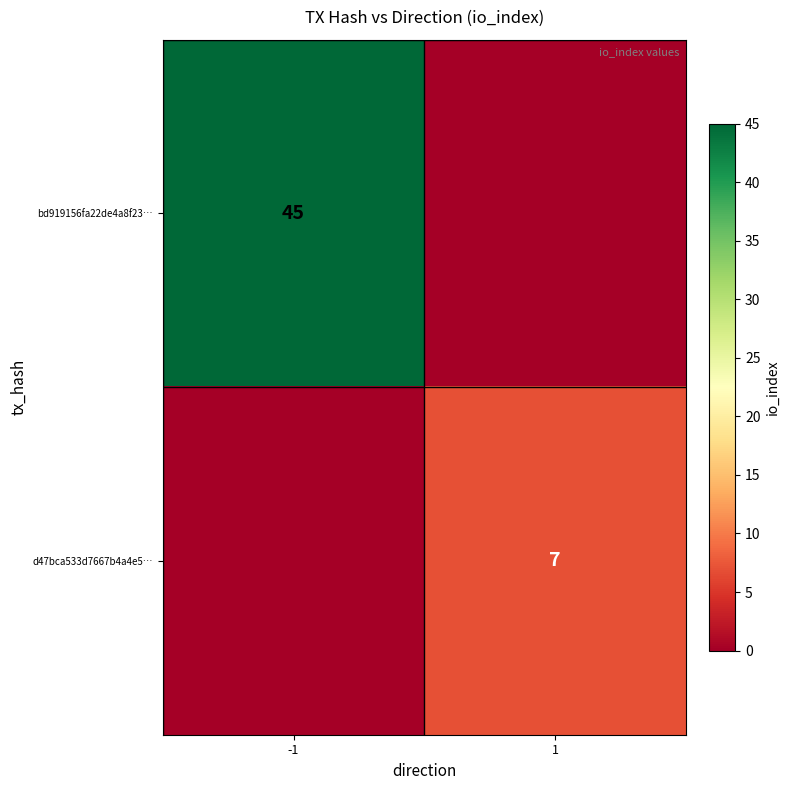

The value of d47bca533d7667b4a4e5… at 1 is 12. True or false?

False